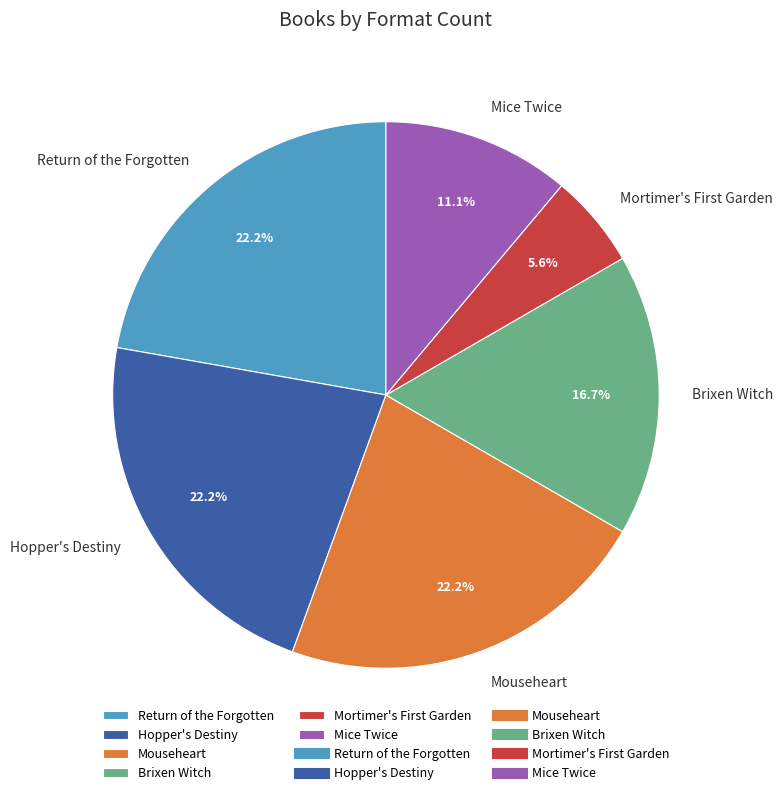

The Mice Twice slice represents 11% of the pie. True or false?

True